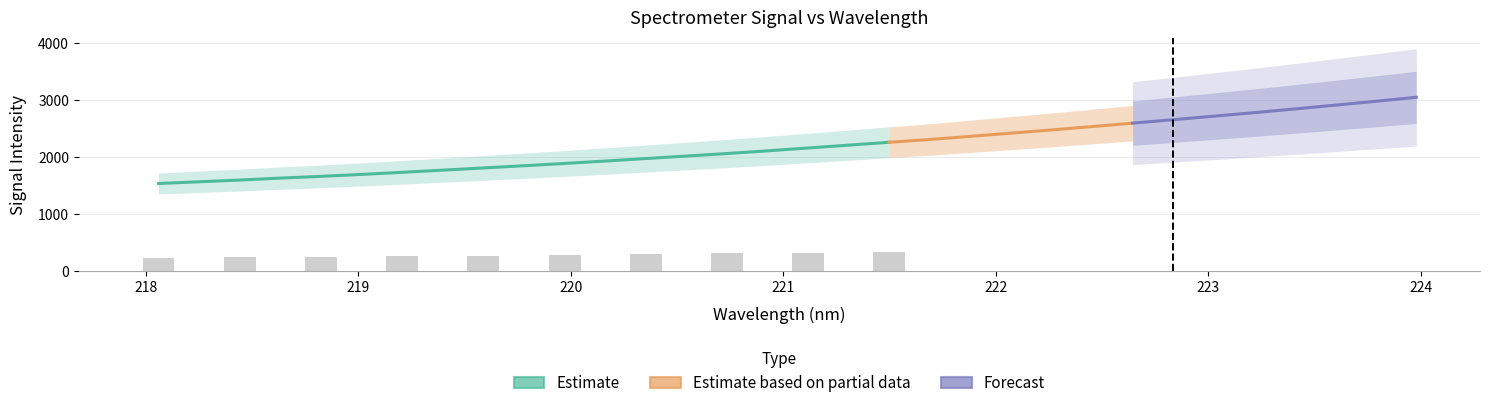

Is it true that y equals 1275.3 at 18?

False